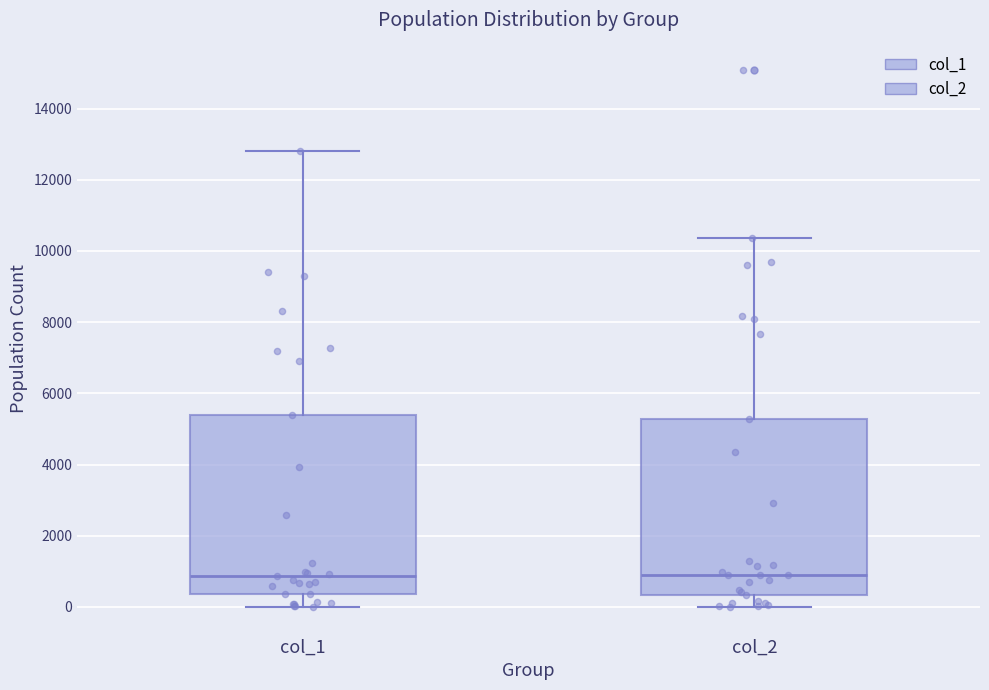

Where does the median line of the box for col_2 sit on the y-axis? The values are not printed on the chart, so give them approximately, as read against the axis.

1000